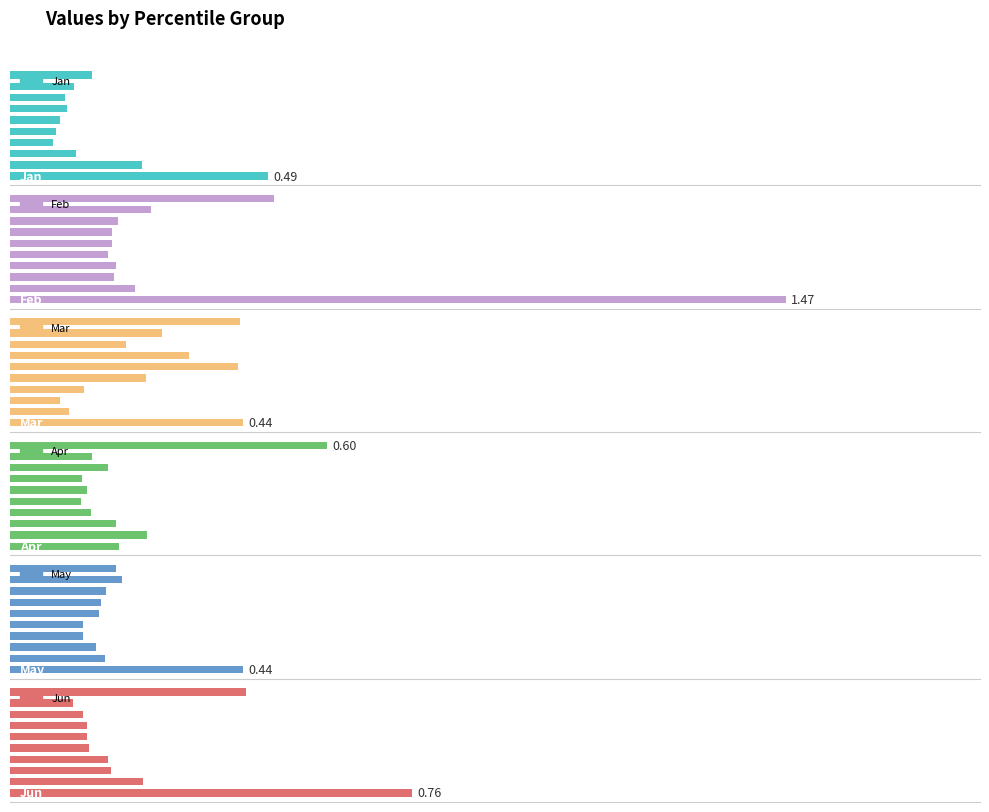

What is the highest value of the Feb series?

1.5